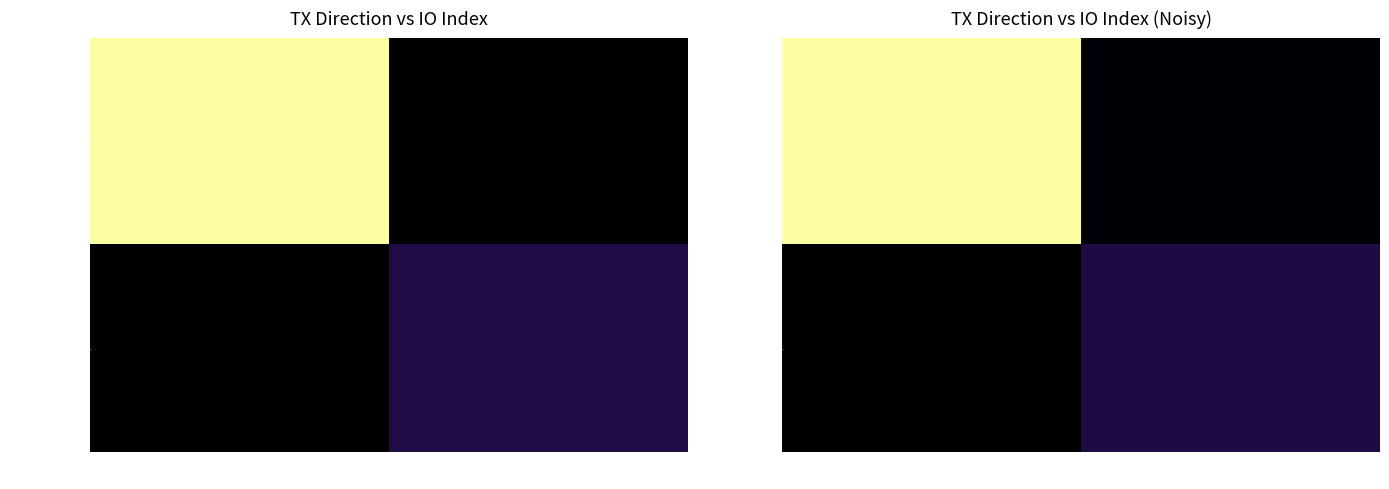

What is the difference between the 0d608cdb… values at -1 and 1?

3.7